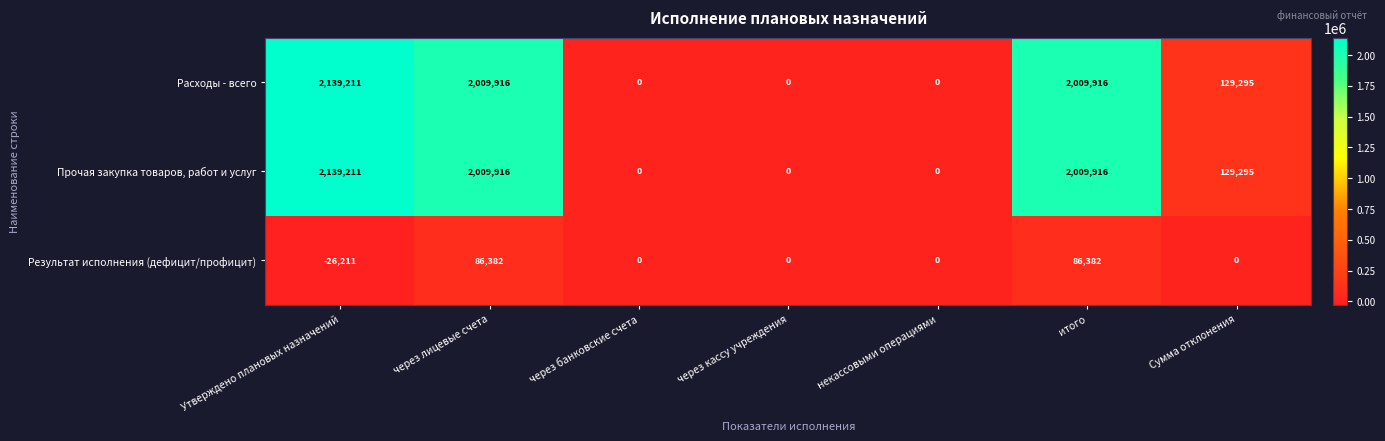

Reading left to right, what are all the values shown in this chart?

Расходы - всего: 2139211	2009916	0	0	0	2009916	129295
Прочая закупка товаров, работ и услуг: 2139211	2009916	0	0	0	2009916	129295
Результат исполнения (дефицит/профицит): -26211	86382	0	0	0	86382	0